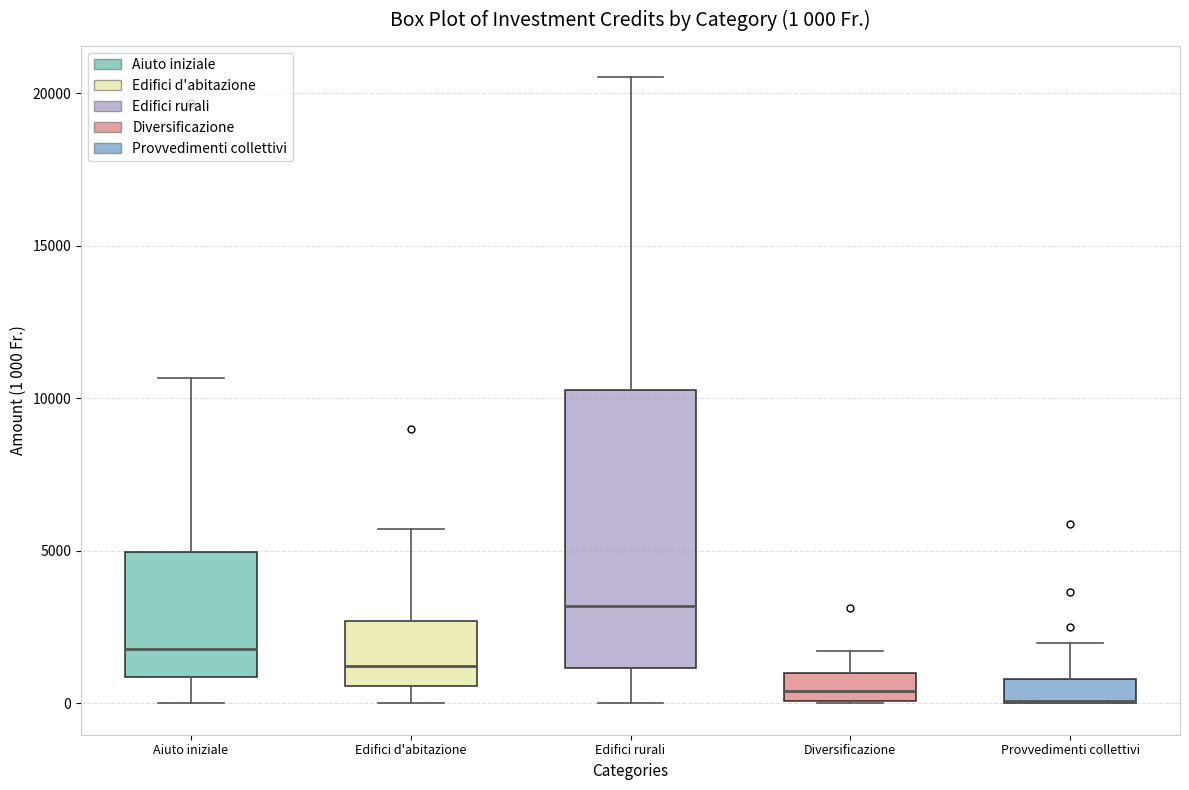

Comparing the boxes themselves (not the whiskers), which one is the tallest?

Edifici rurali